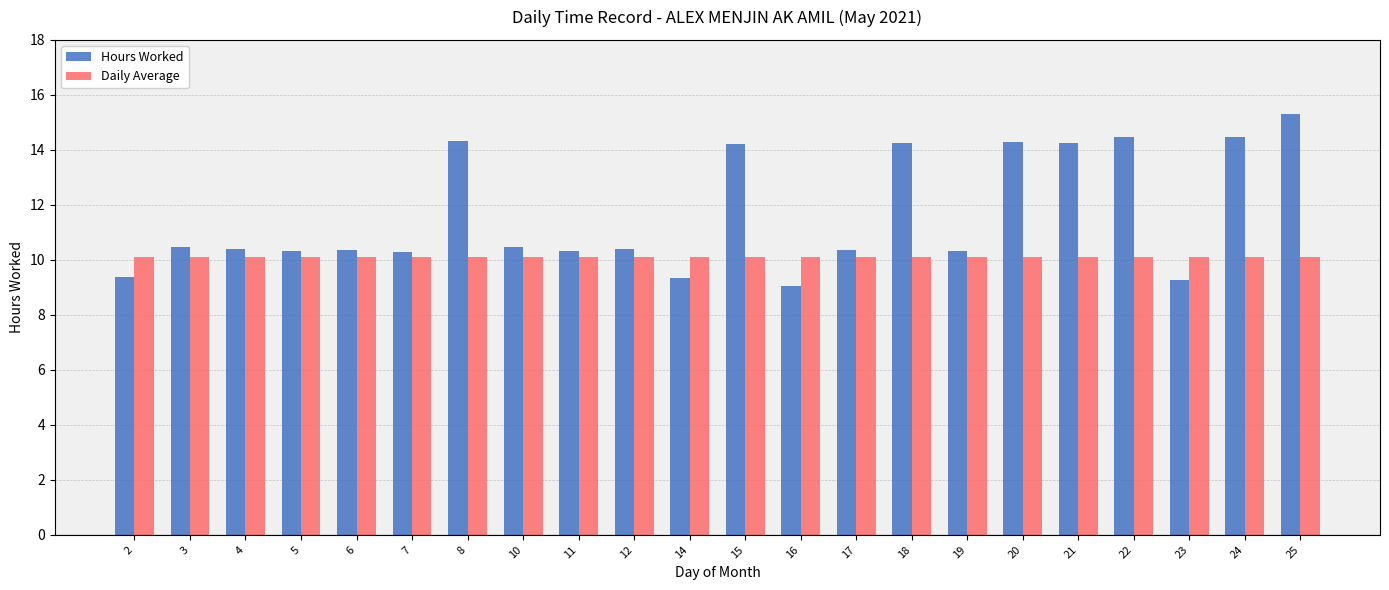

What are all the series names shown in the legend?

Hours Worked, Daily Average